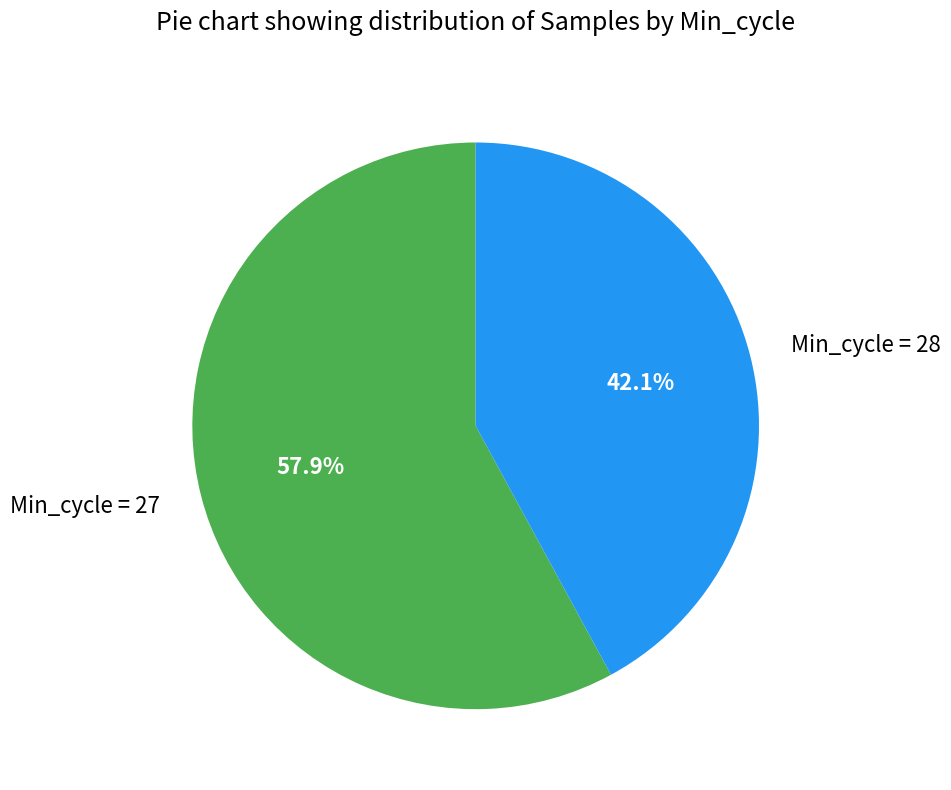

Approximately how many times larger is the value at Min_cycle = 27 compared to Min_cycle = 28?

1.4